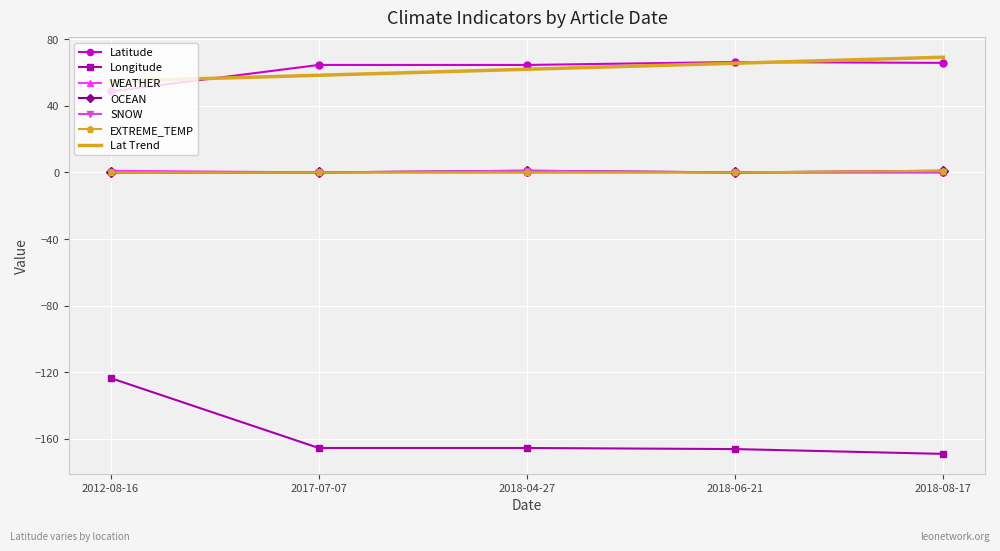

What is the sum of all Latitude values?

309.6